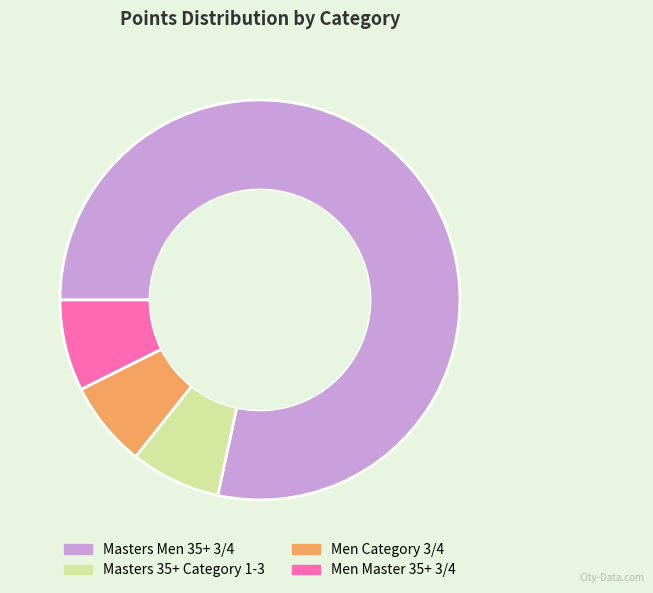

Is it true that Masters Men 35+ 3/4 is 89% of the pie?

False